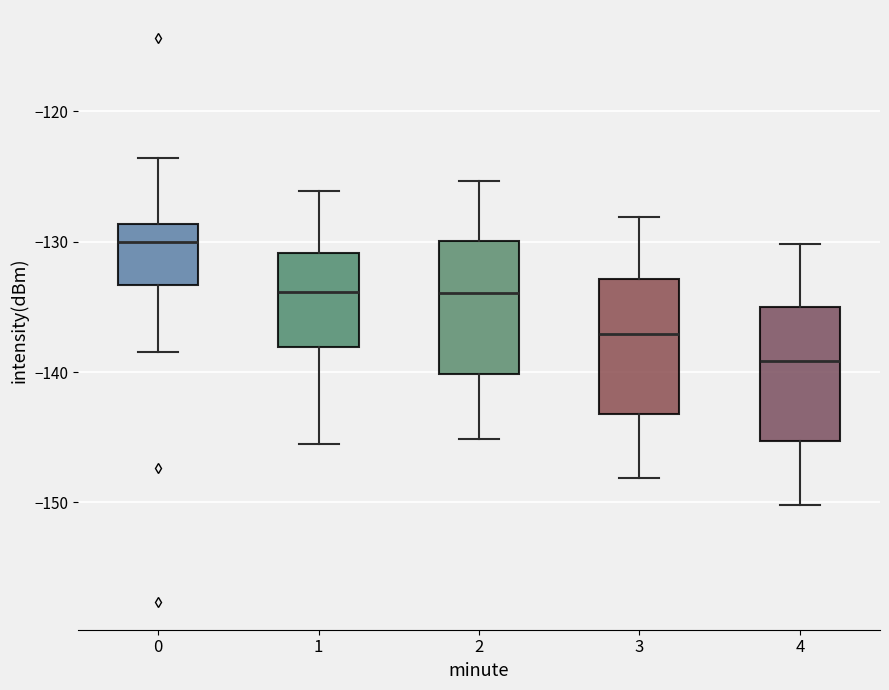

Reading left to right, transcribe this box plot: for each box, give where its median line is, the range the box spans, and where its two whiskers end, as read against the y-axis. The values are not printed on the chart, so give them approximately, as read against the axis.

0: median -130, box -133 to -129, whiskers -138 to -124
1: median -134, box -138 to -131, whiskers -146 to -126
2: median -134, box -140 to -130, whiskers -145 to -125
3: median -137, box -143 to -133, whiskers -148 to -128
4: median -139, box -145 to -135, whiskers -150 to -130